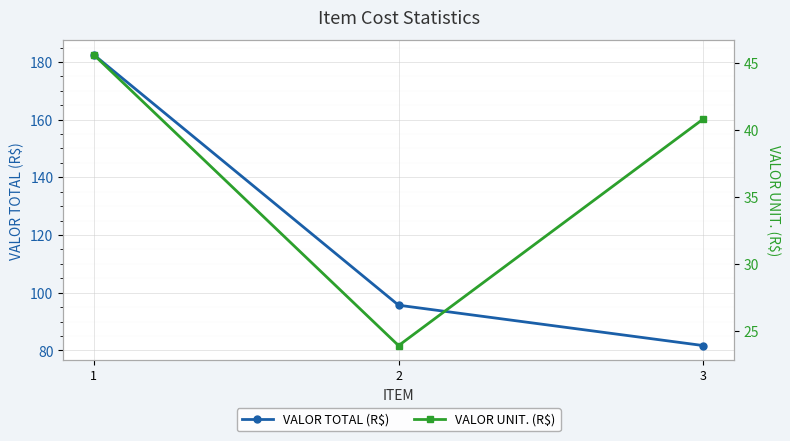

What is the value of the VALOR TOTAL (R$) point at the 3rd from the left?

81.7